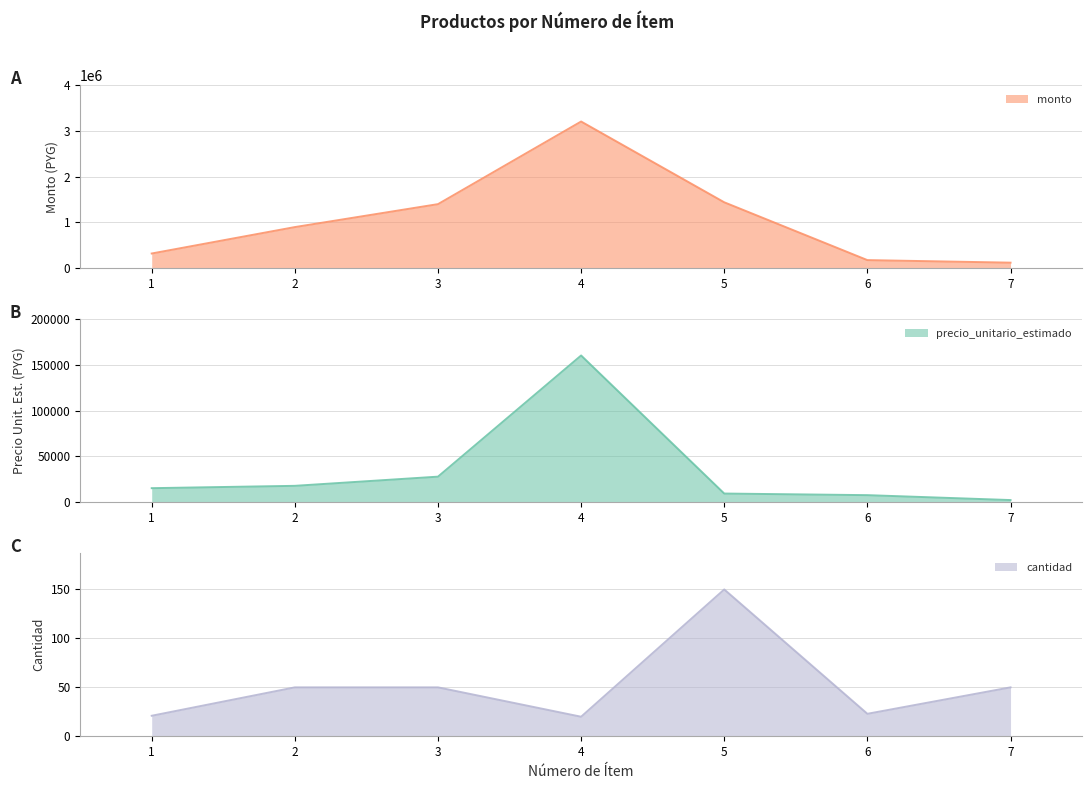

What is the smallest value displayed?

20